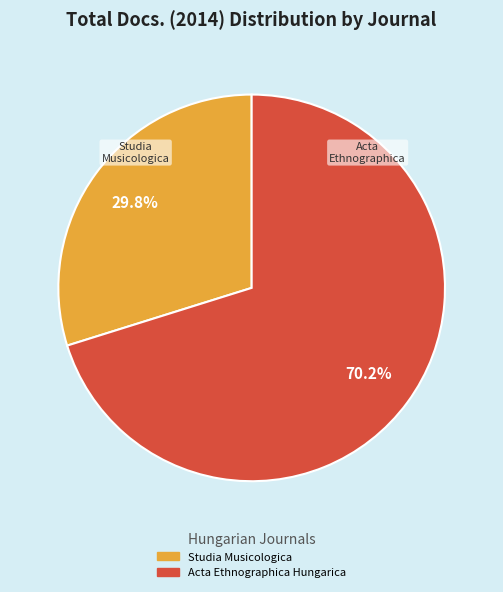

How many slices are in this pie chart?

2